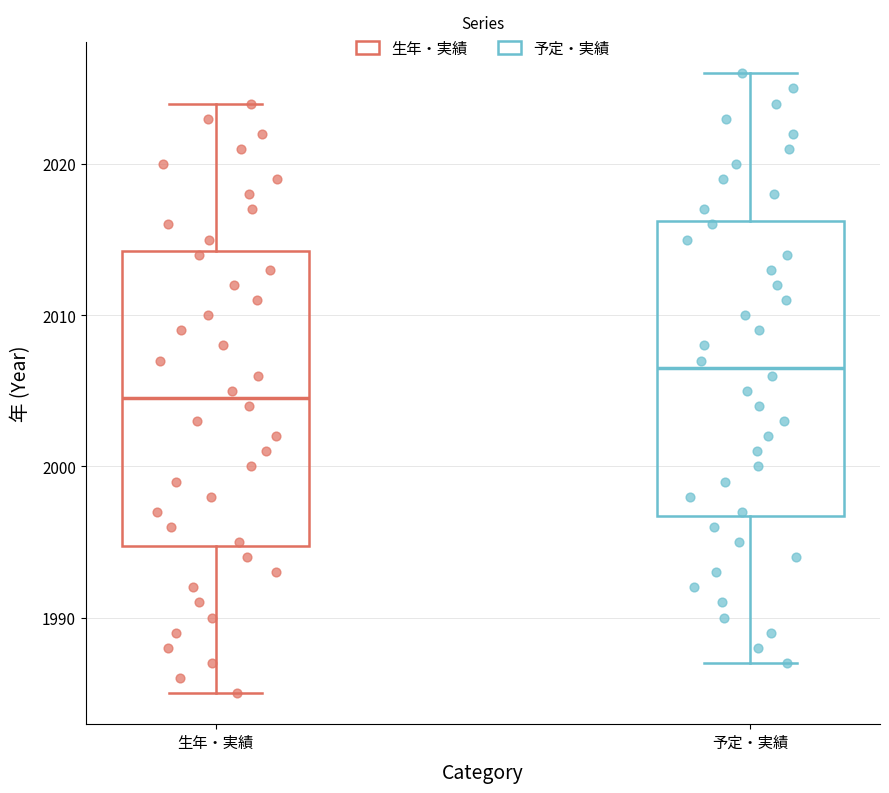

Reading left to right, read every box against the y-axis: the position of its median line, the range the box covers, and the ends of its whiskers. The values are not printed on the chart, so give them approximately, as read against the axis.

生年・実績: median 2005, box 1995 to 2014, whiskers 1985 to 2024
予定・実績: median 2007, box 1997 to 2016, whiskers 1987 to 2026